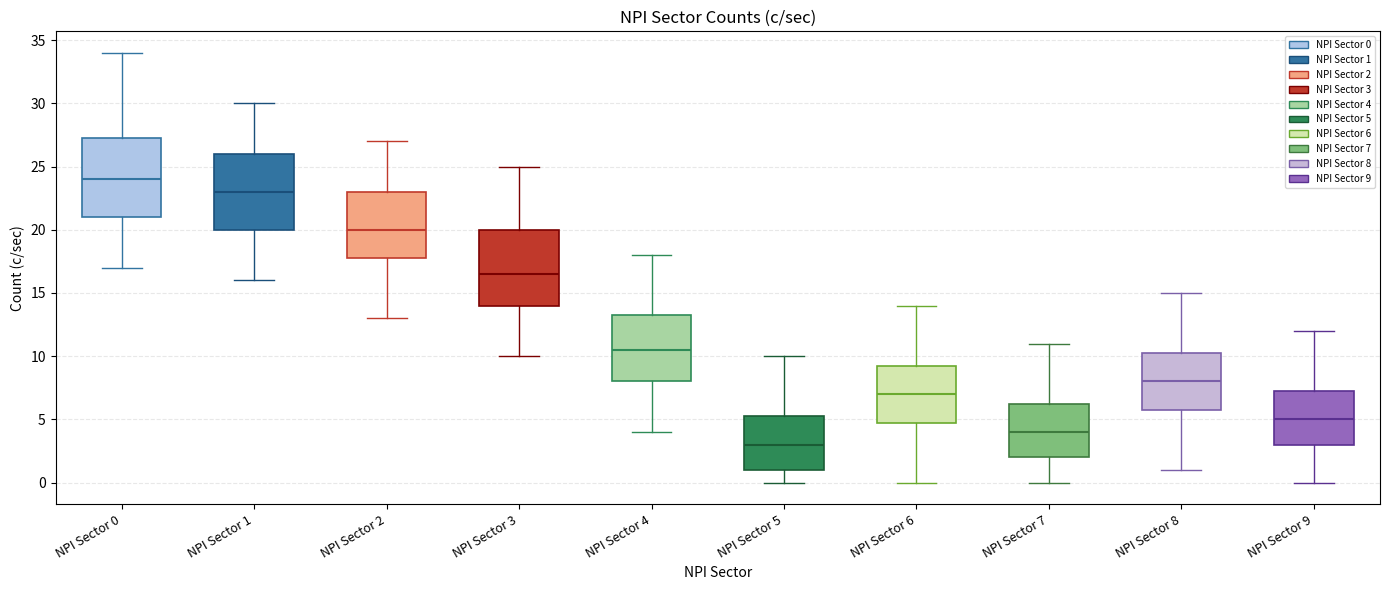

Where is the lower edge of the box for NPI Sector 7 on the y-axis? The values are not printed on the chart, so give them approximately, as read against the axis.

2.0